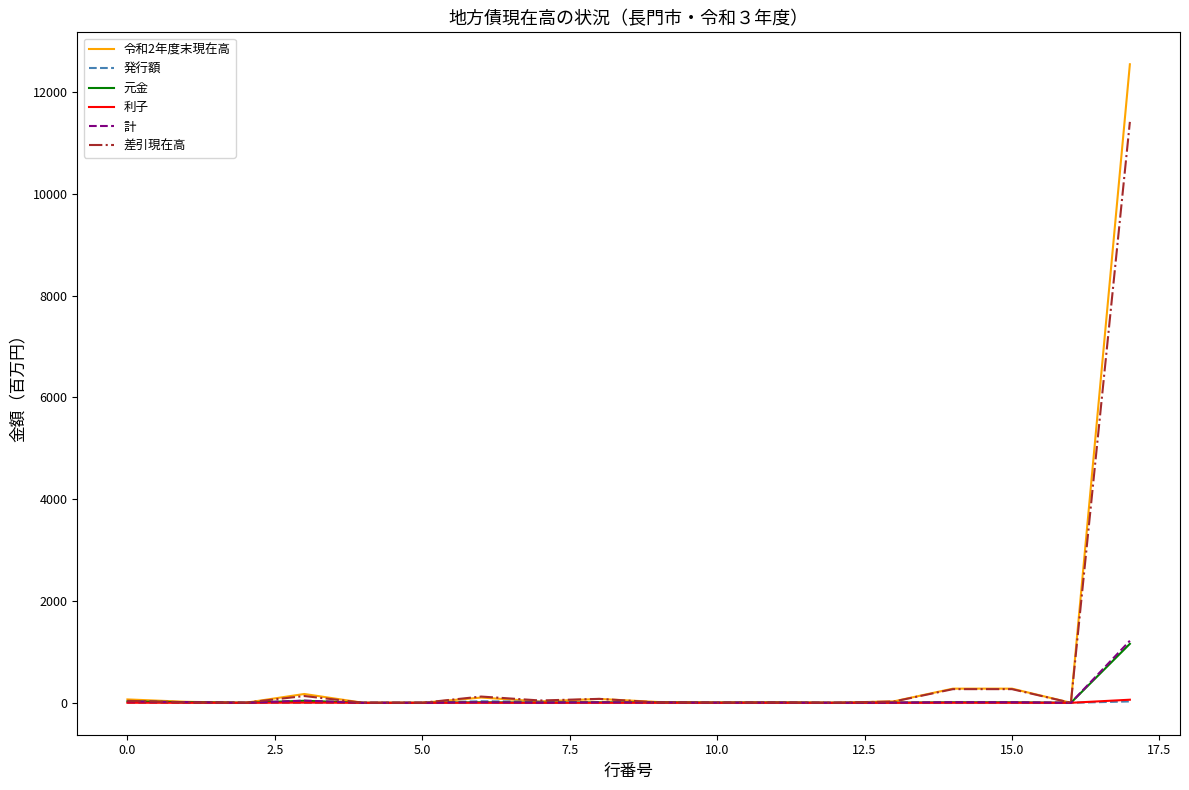

What is the difference between the maximum and minimum values in the 元金 series?

1158.4